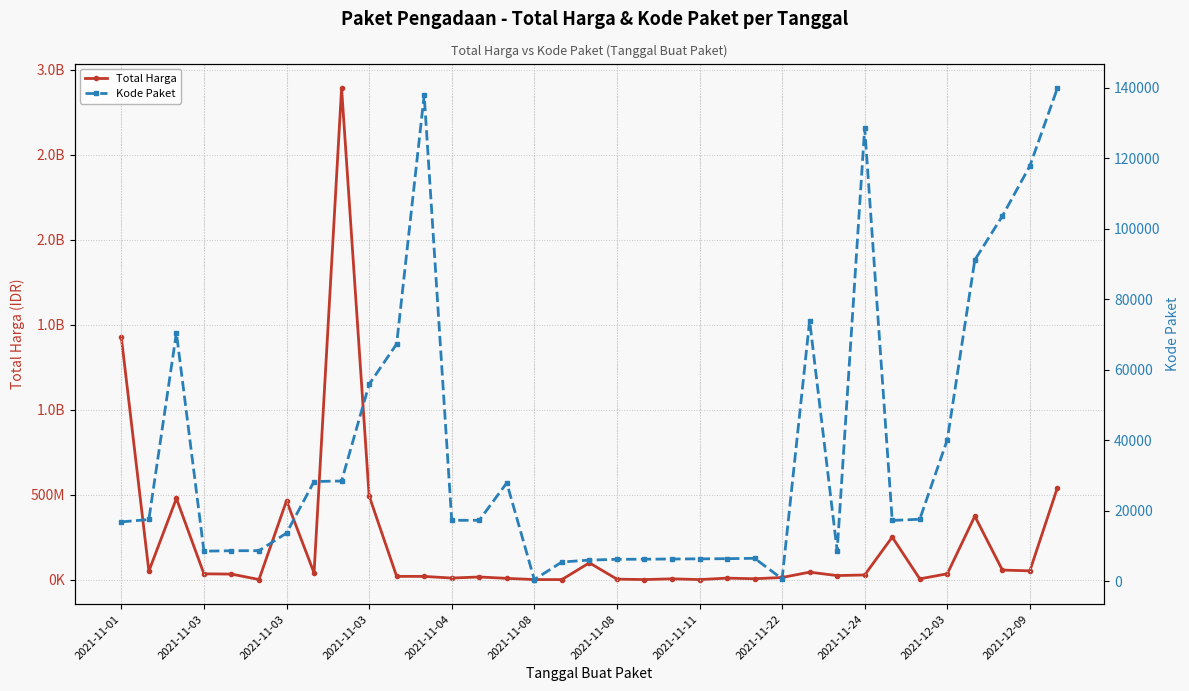

How many lines are shown in the chart?

2